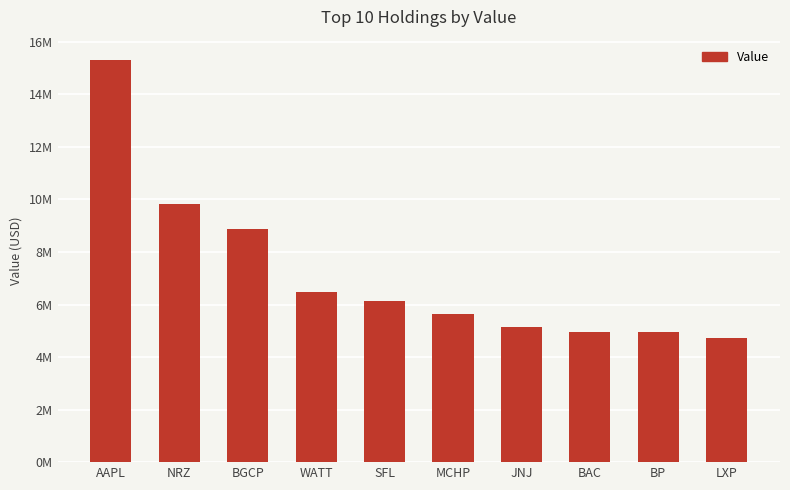

Rank the categories by value from lowest to highest.

LXP, BP, BAC, JNJ, MCHP, SFL, WATT, BGCP, NRZ, AAPL